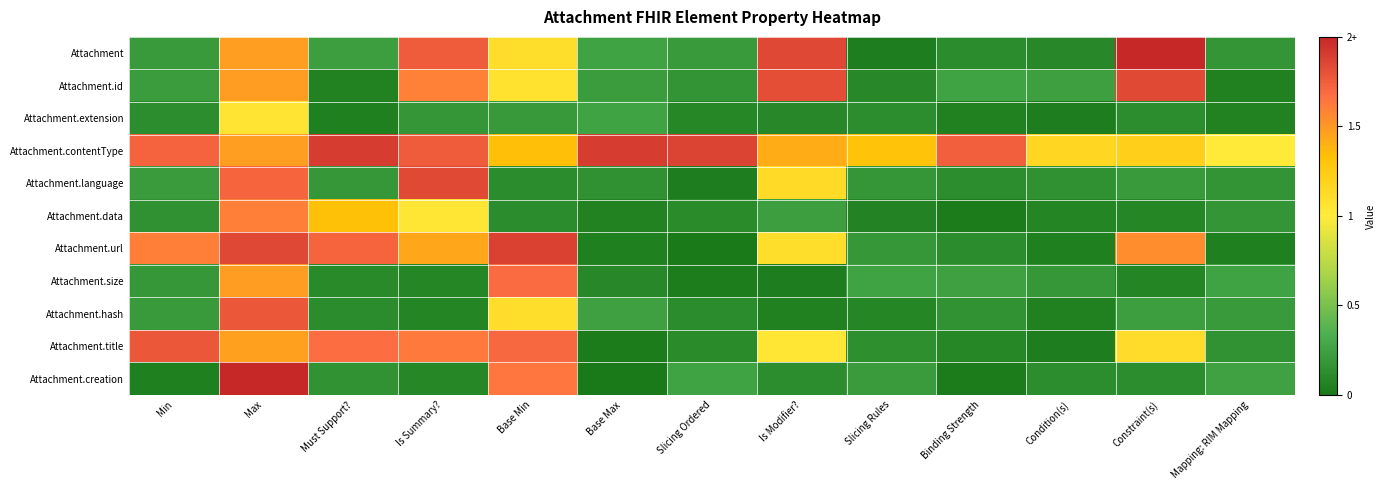

Which series changed the most between Is Modifier? and Condition(s)?

Attachment